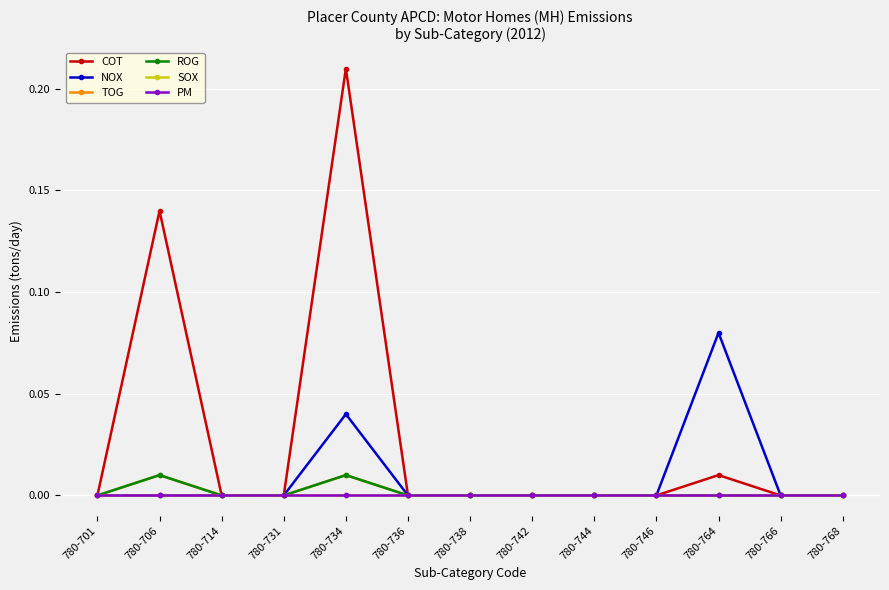

List the labels in order of NOX value, smallest first.

780-701, 780-706, 780-714, 780-731, 780-736, 780-738, 780-742, 780-744, 780-746, 780-766, 780-768, 780-734, 780-764